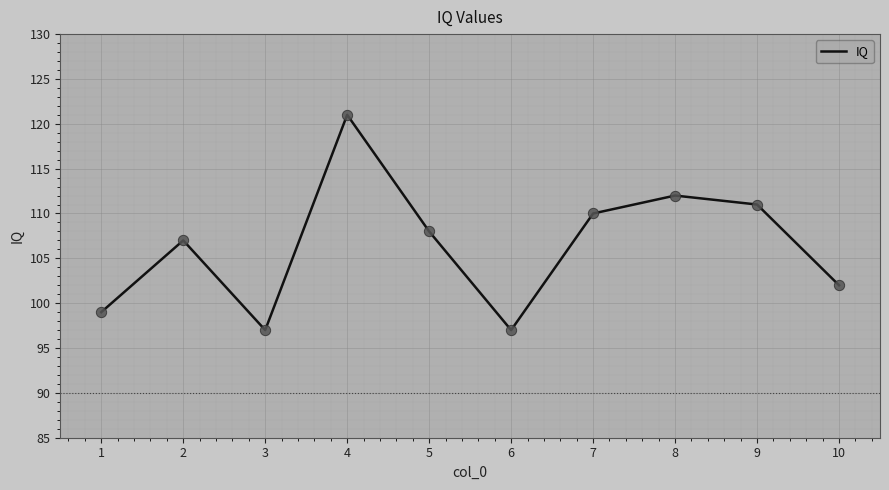

Between 7 and 9, which is larger?

9